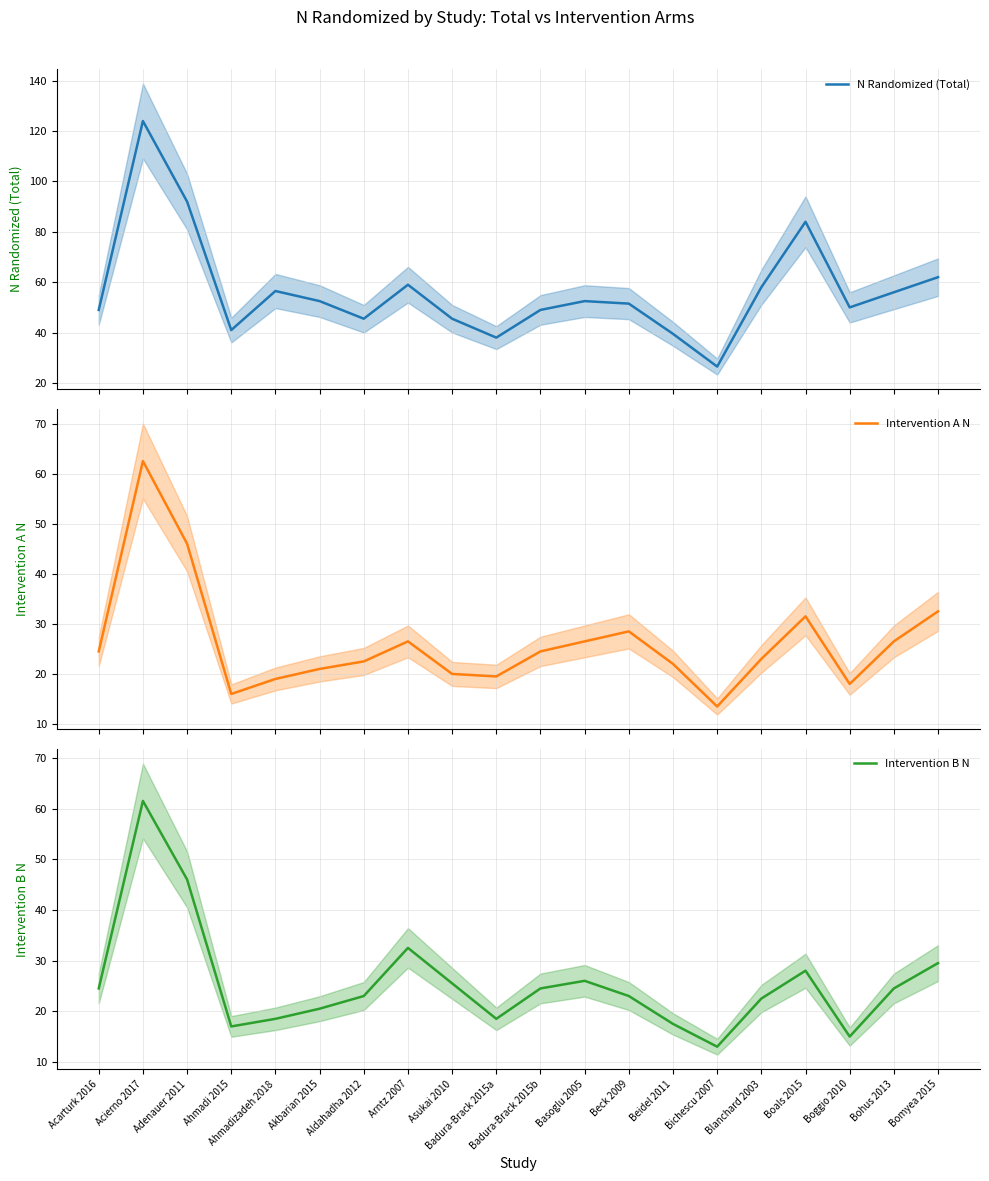

Where is N Randomized (Total) nearest to the value 75?

Boals 2015